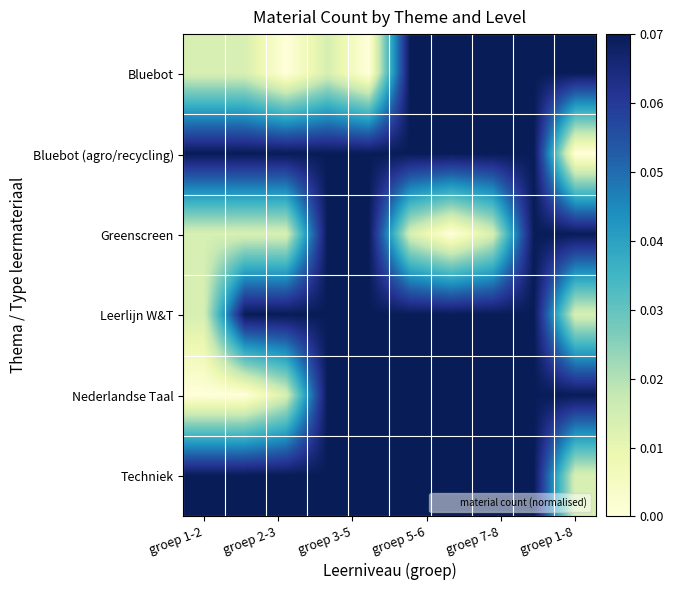

List the series in order of their peak value, highest first.

Greenscreen, Leerlijn W&T, Techniek, Bluebot (agro/recycling), Bluebot, Nederlandse Taal